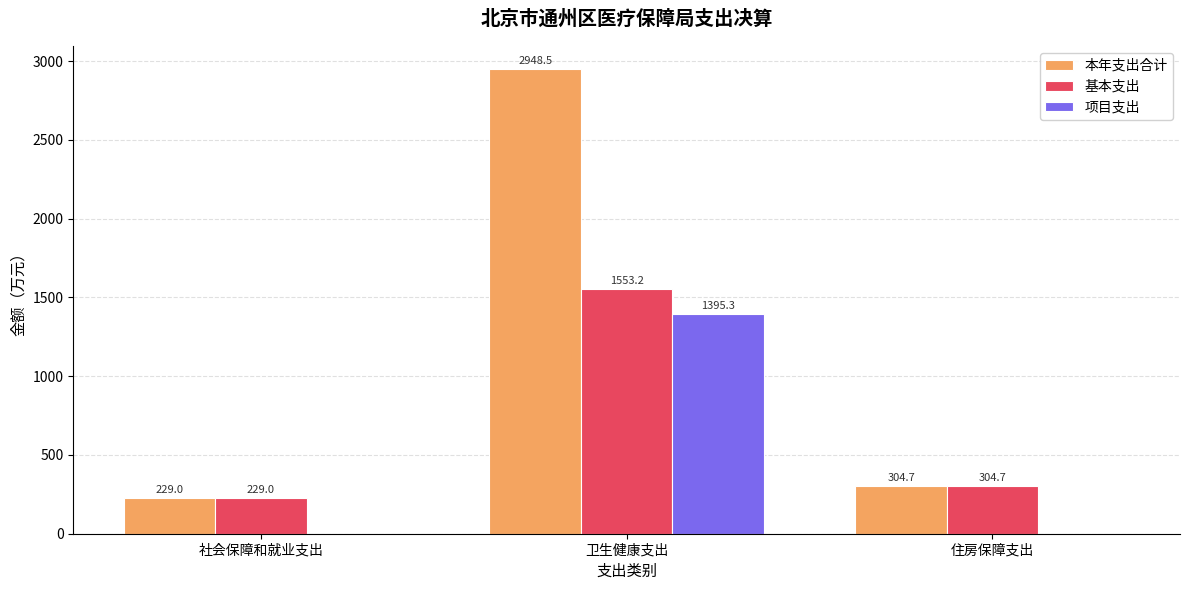

At which category is the sum across all series the highest?

卫生健康支出